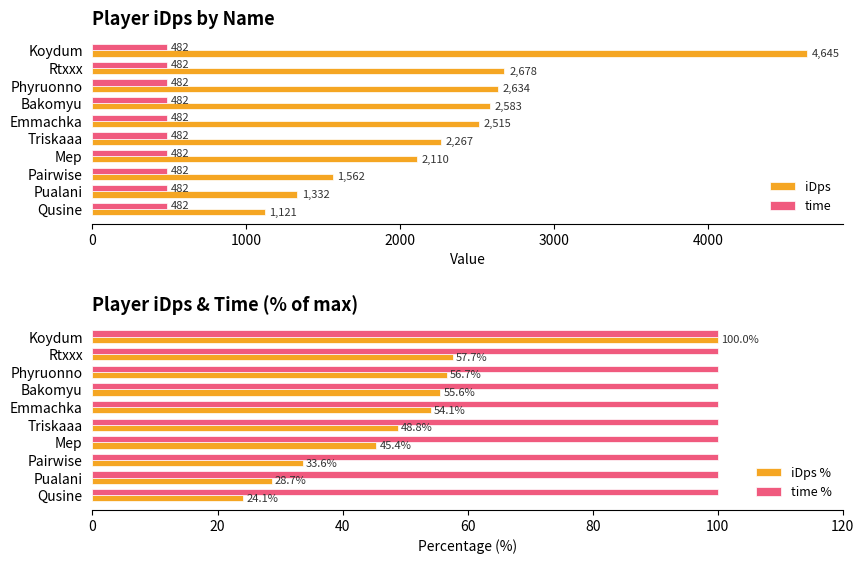

How many distinct data groups are displayed?

4